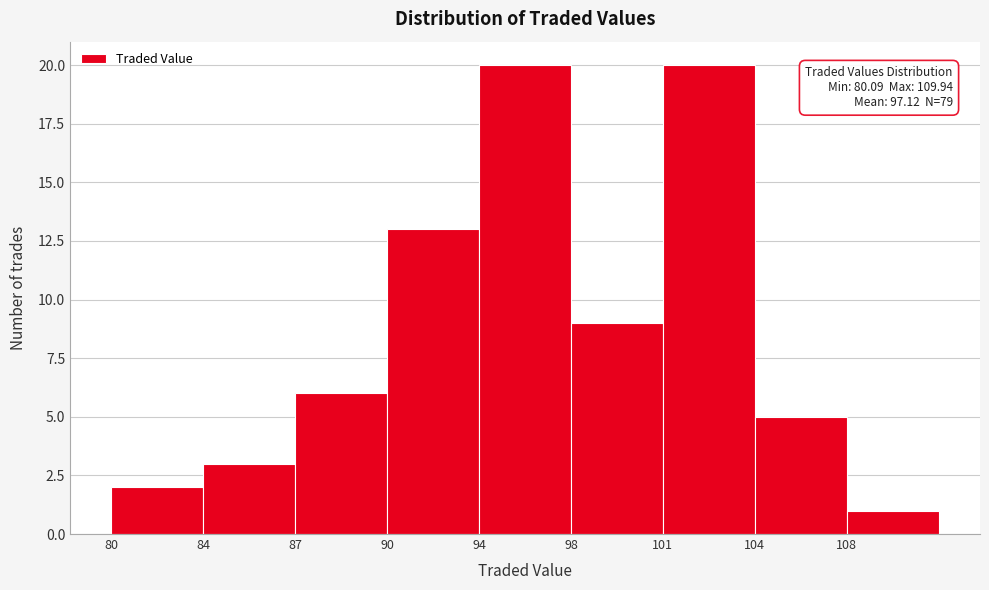

Reading left to right, list all the values displayed in this chart.

2	3	6	13	20	9	20	5	1